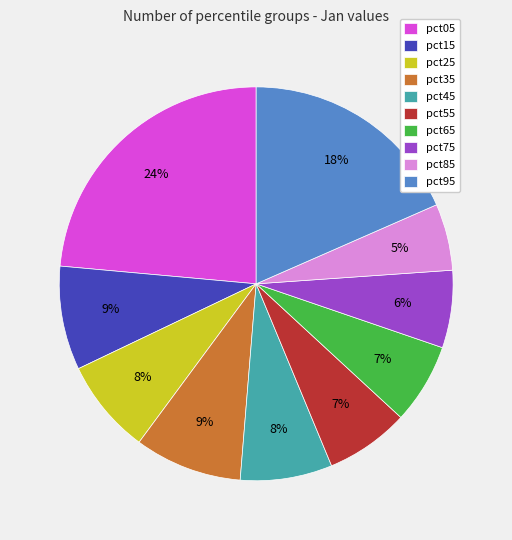

Does pct65 account for over 50% of the chart?

No